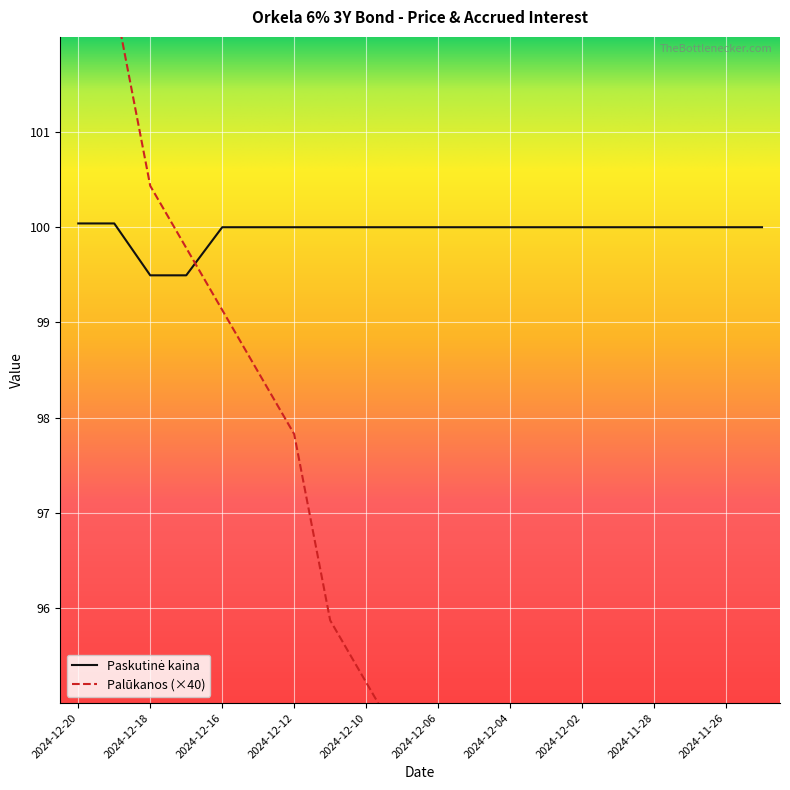

Is the value of Paskutinė kaina at 2024-11-25 greater than the value of Palūkanos at 2024-11-29?

Yes